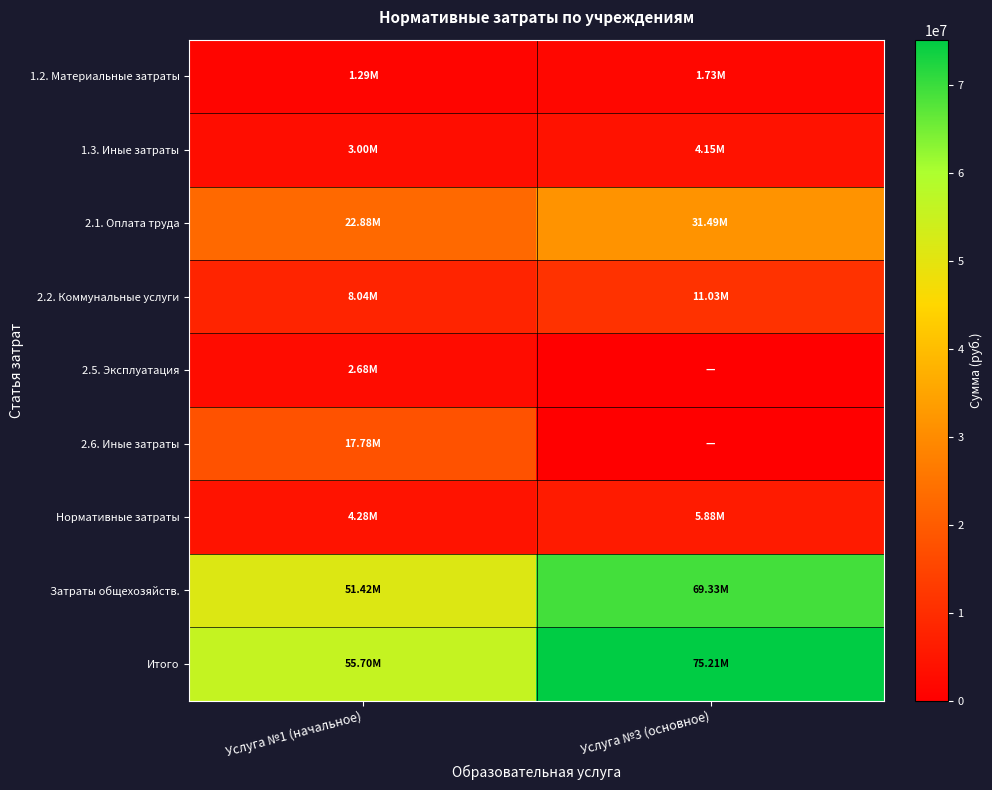

What is the difference between the highest and lowest values at Услуга №3 (основное)?

75211511.9